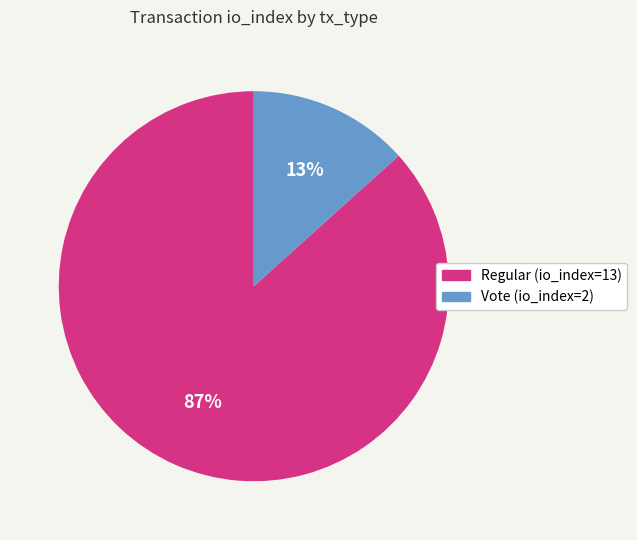

Is Regular the majority of the pie?

Yes